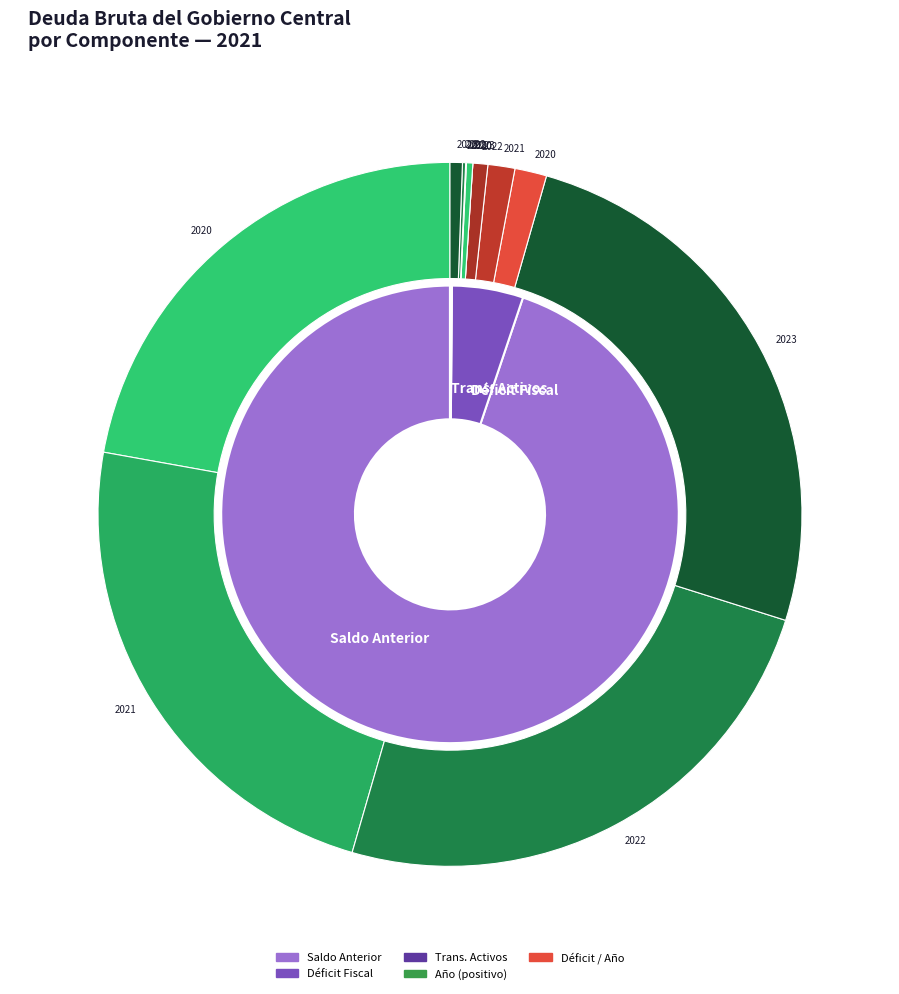

How many slices are in this pie chart?

4